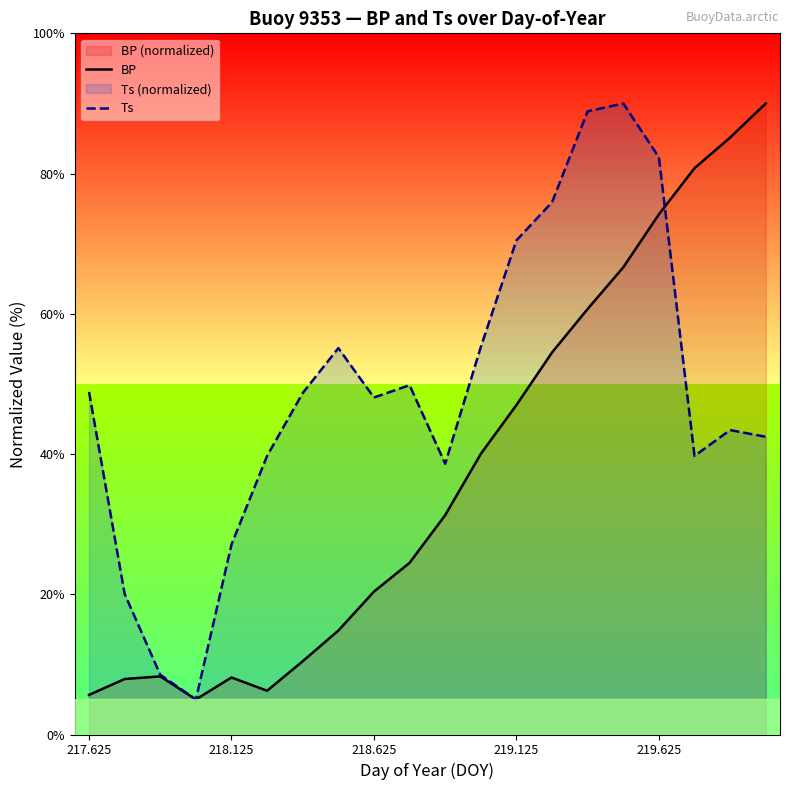

How many values in the Ts series exceed 48?

11